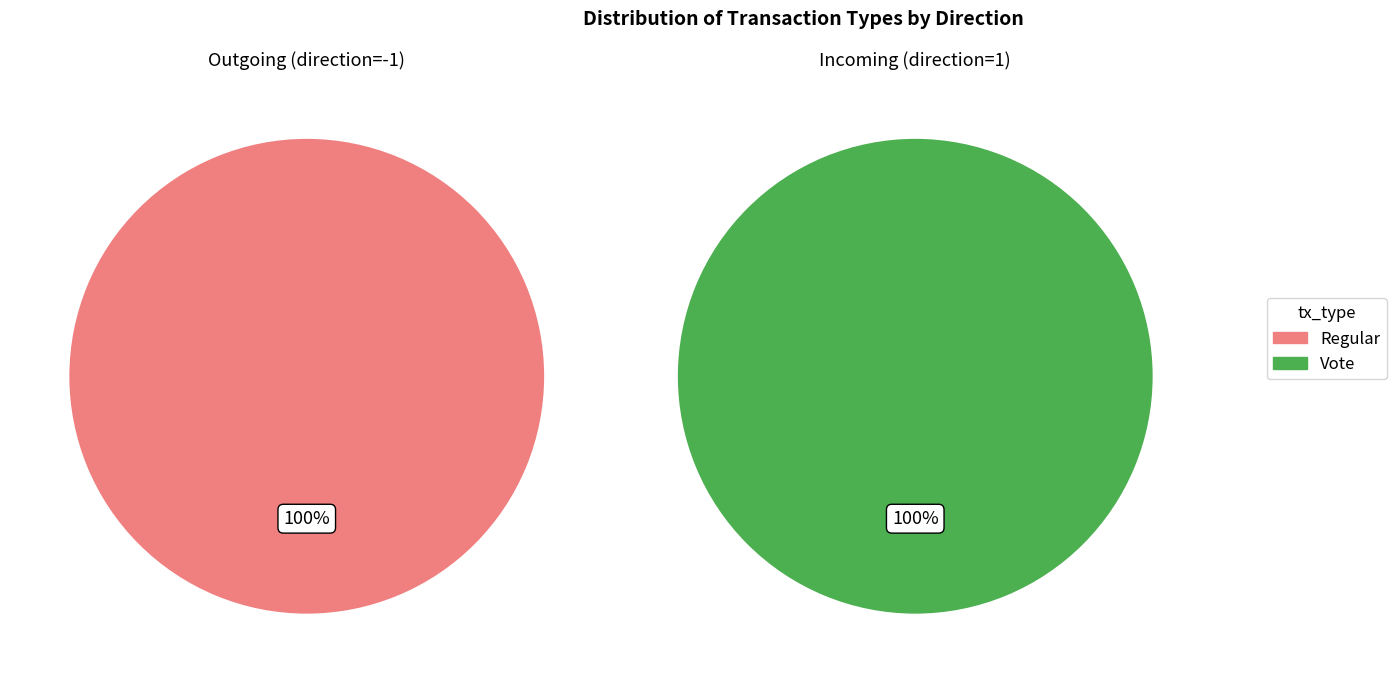

How much of the chart is everything except 1?

100.0%